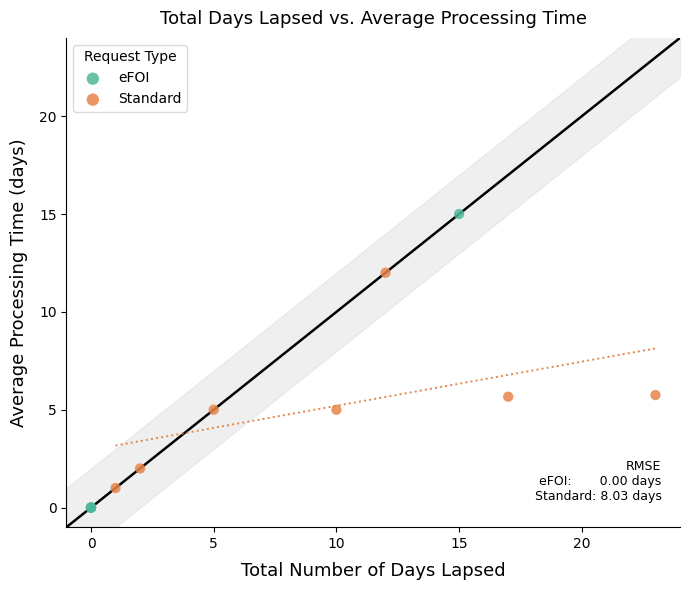

Which series contains the lowest Y value?

eFOI